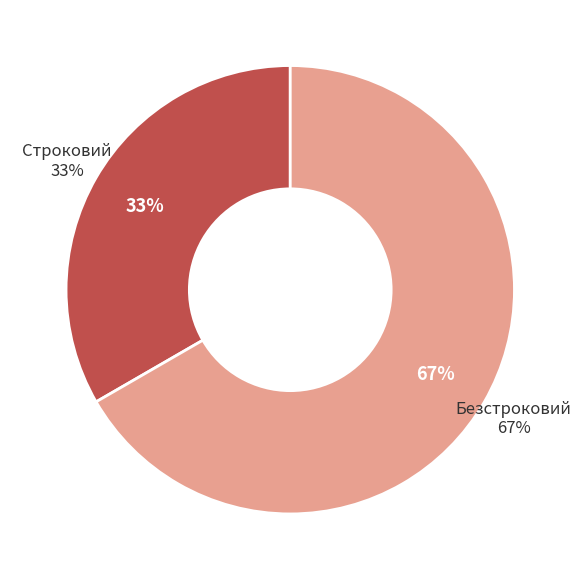

What percentage is the Строковий slice, to the nearest percent?

33%